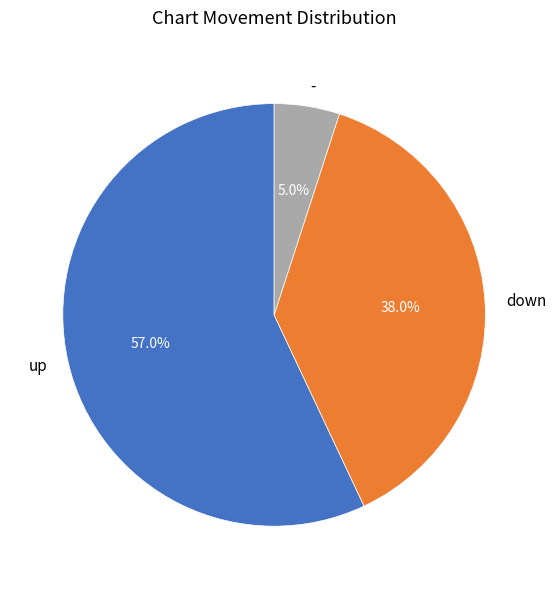

To the nearest percent, what is the average slice percentage?

33%